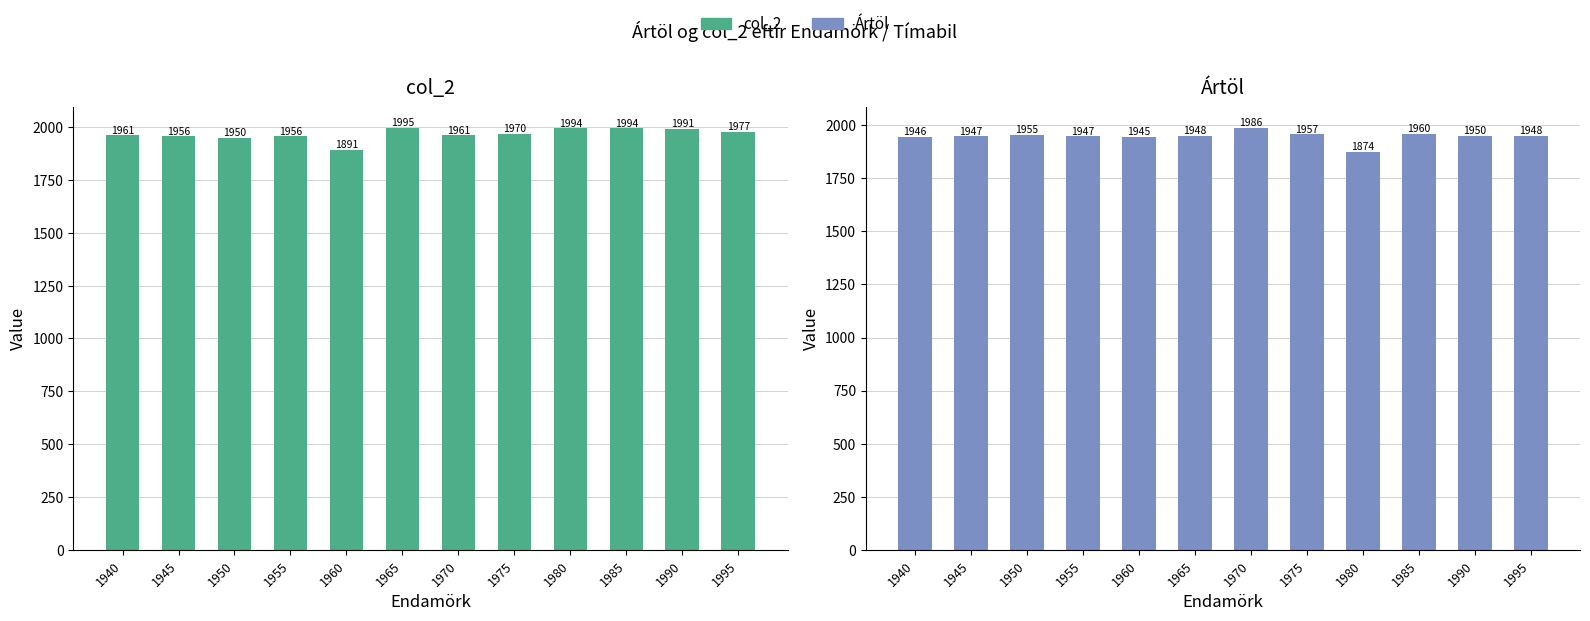

At which label does col_2 first exceed 1970?

1965